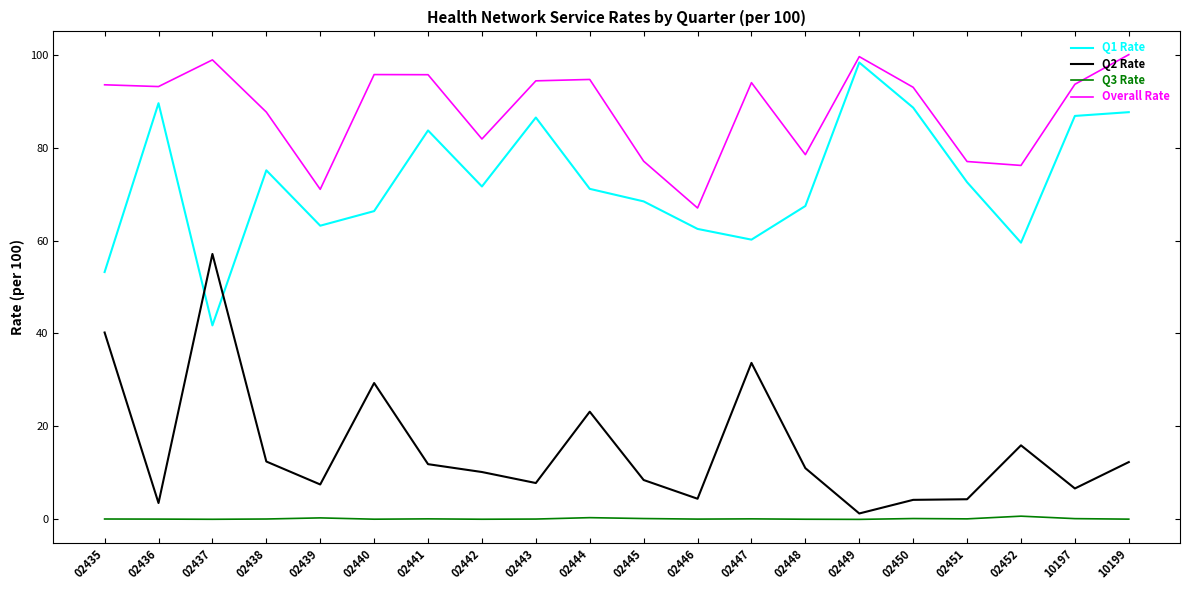

List the series in order of their overall mean, highest first.

Overall Rate, Q1 Rate, Q2 Rate, Q3 Rate